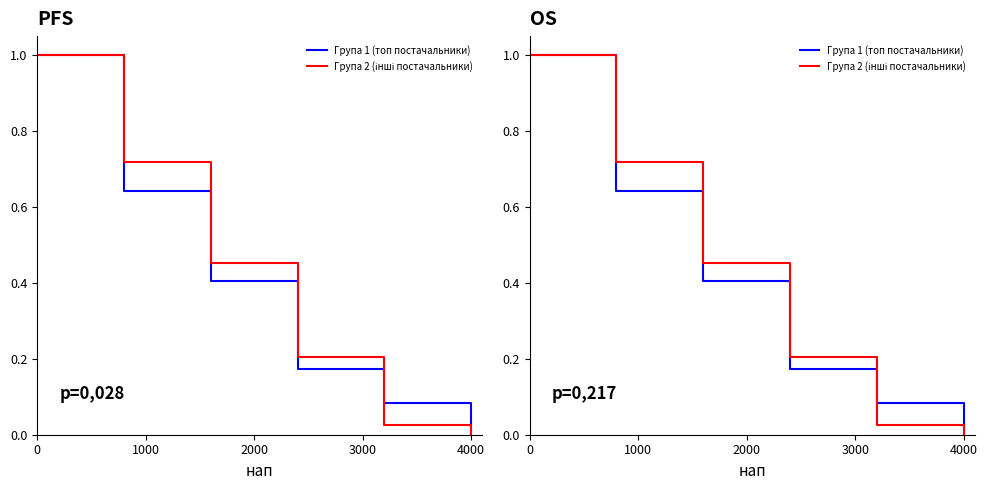

Rank the series by their average value, from highest to lowest.

Група 2 (інші постачальники), Група 1 (топ постачальники)